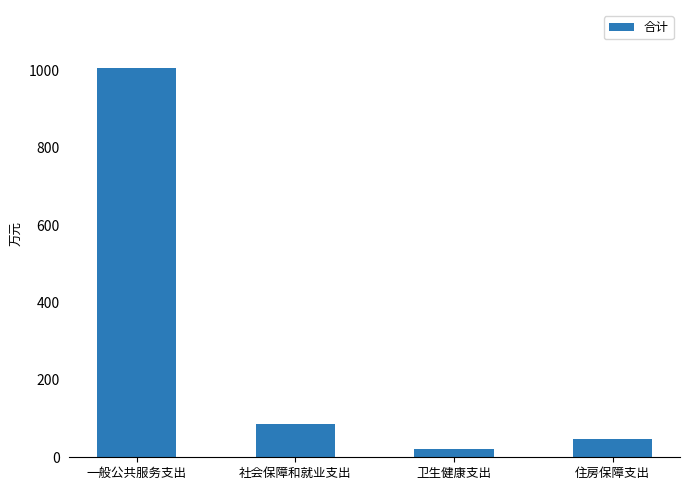

Reading left to right, what are all the values shown in this chart?

1005.8	87.0	21.9	48.4